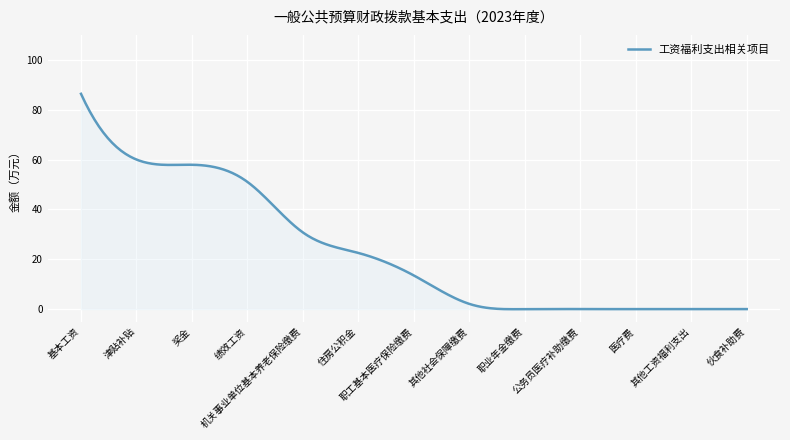

What is the difference between the maximum and minimum values?

86.4